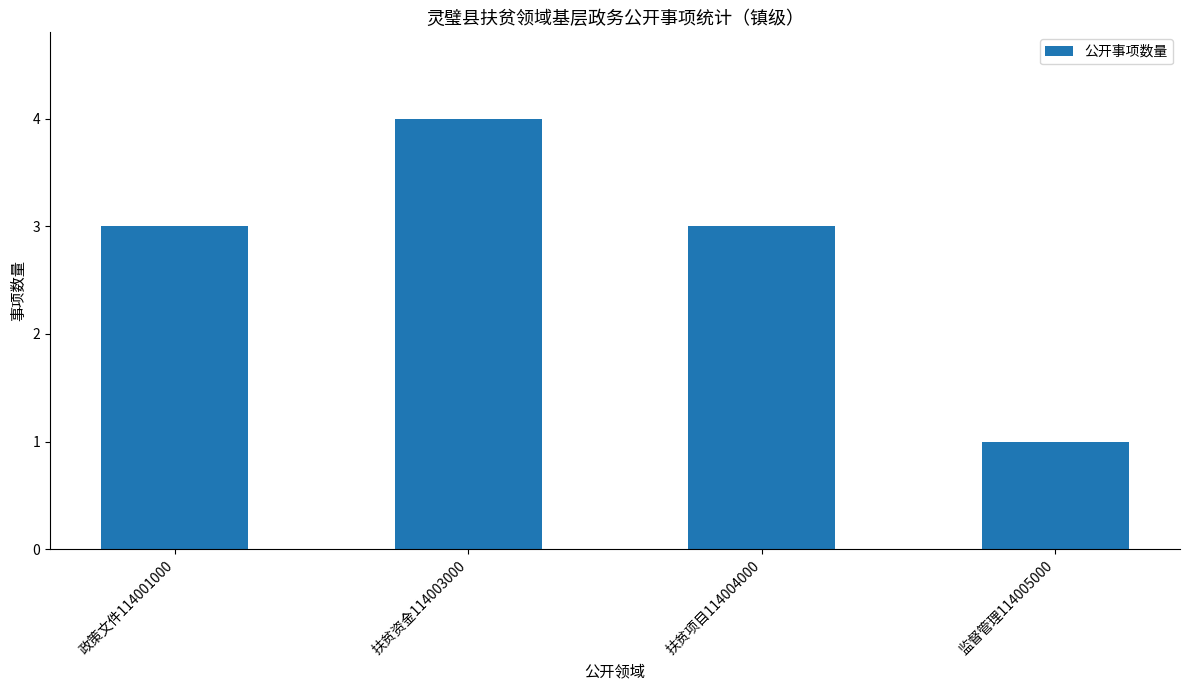

Reading left to right, extract all data points from this chart.

3	4	3	1